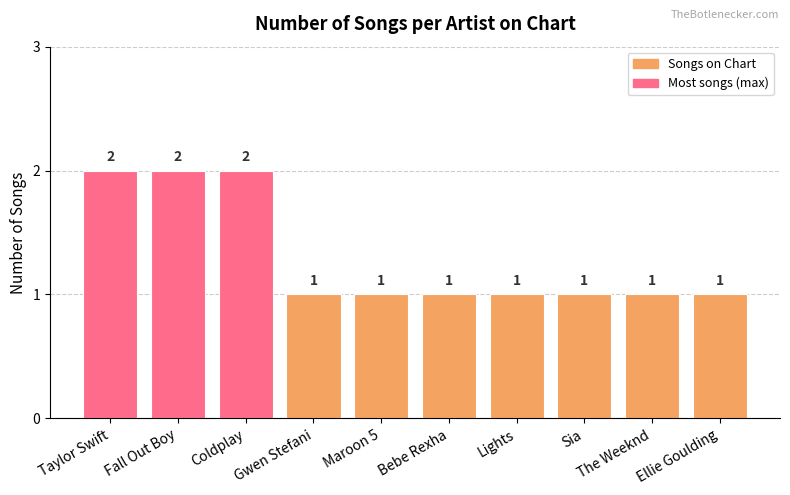

The chart shows a value of 2 at Taylor Swift. True or false?

True